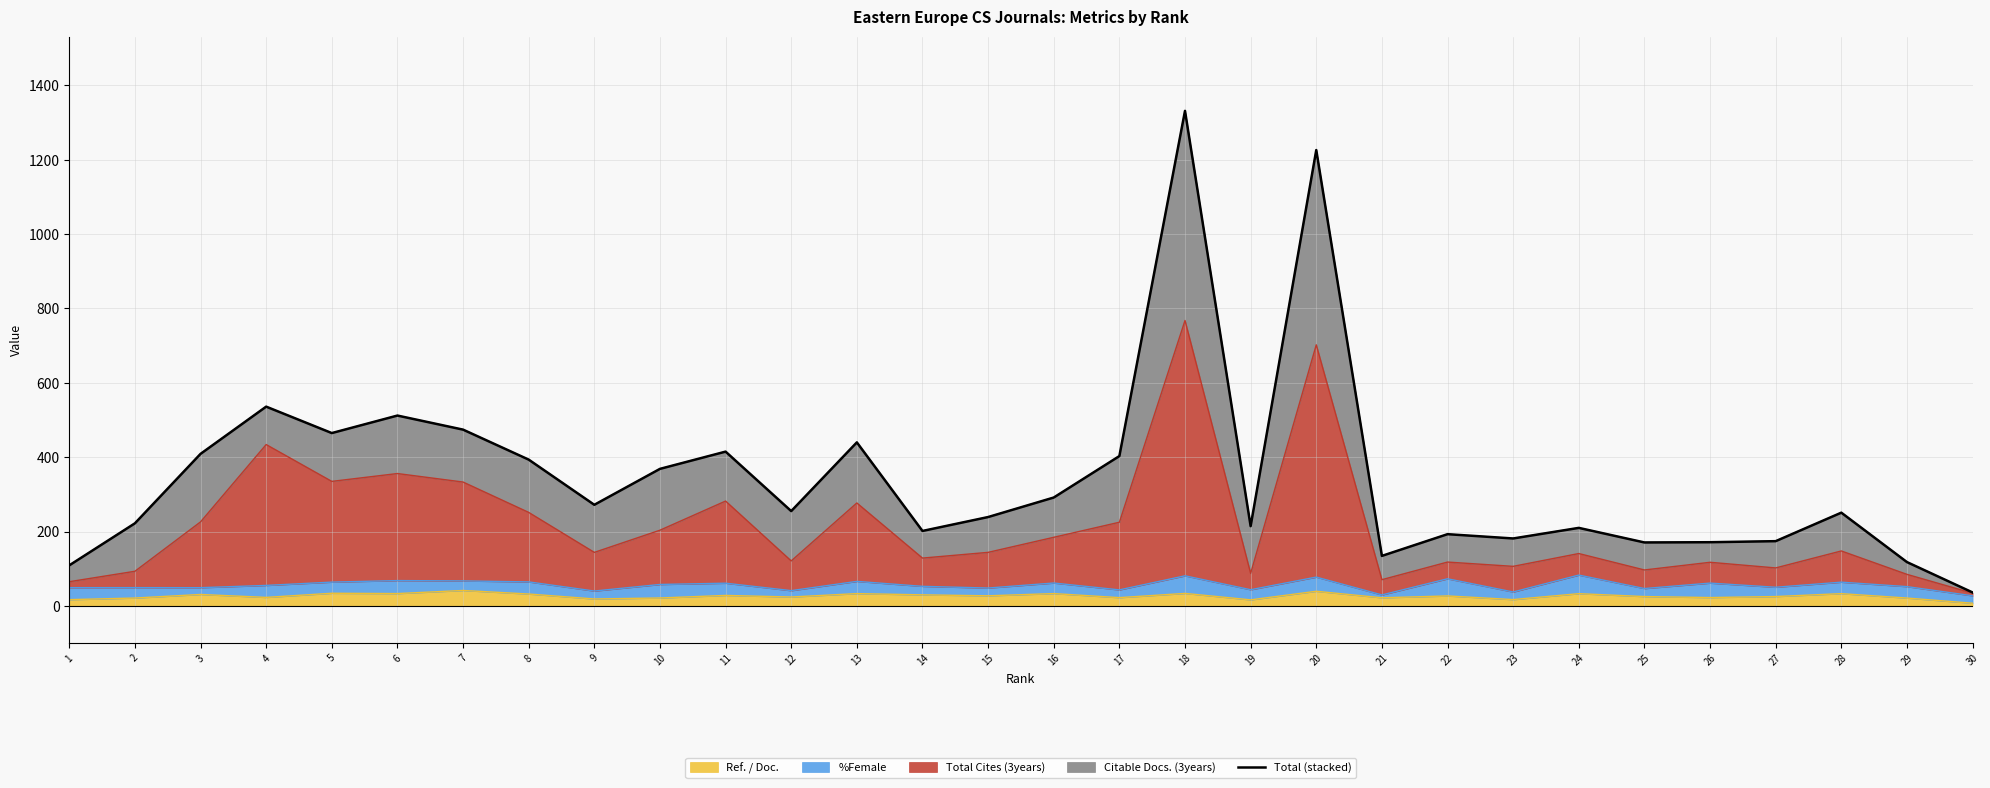

What is the maximum value shown in the chart?

1331.8